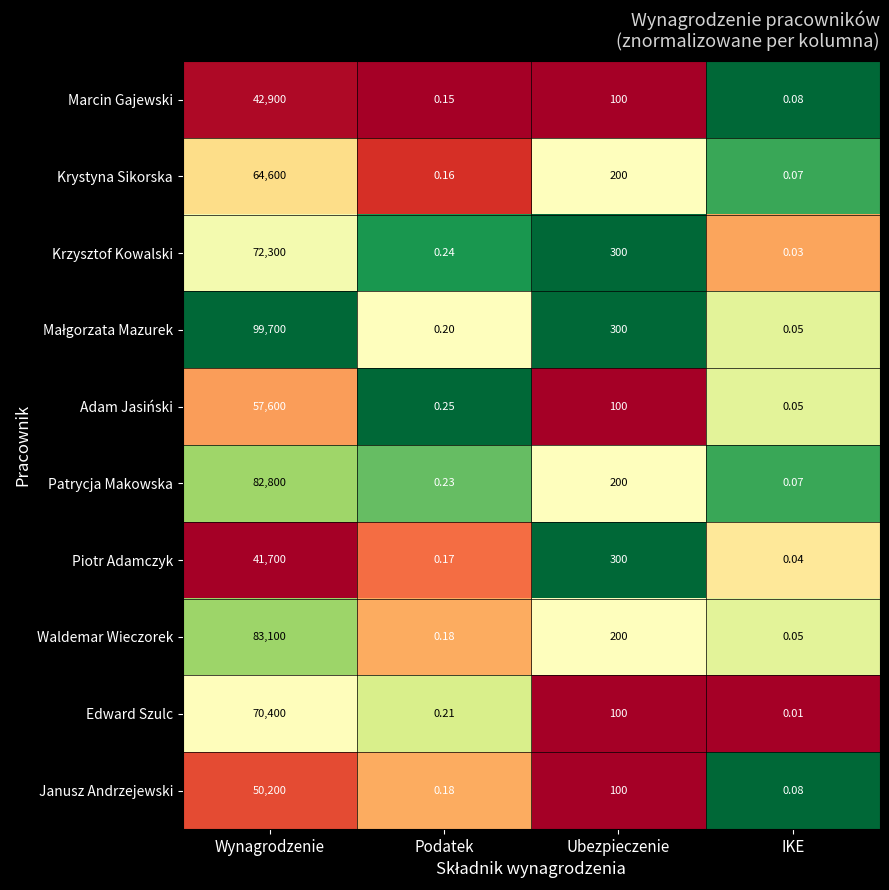

Rank the categories by Janusz Andrzejewski value from highest to lowest.

Wynagrodzenie, Ubezpieczenie, Podatek, IKE